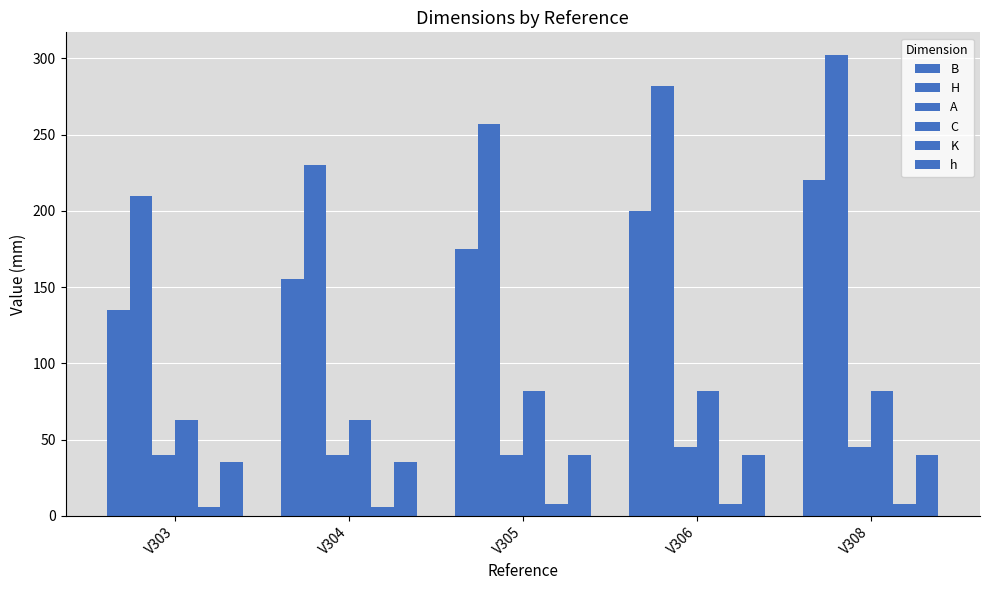

Between V304 and V305, which series saw the biggest shift?

H